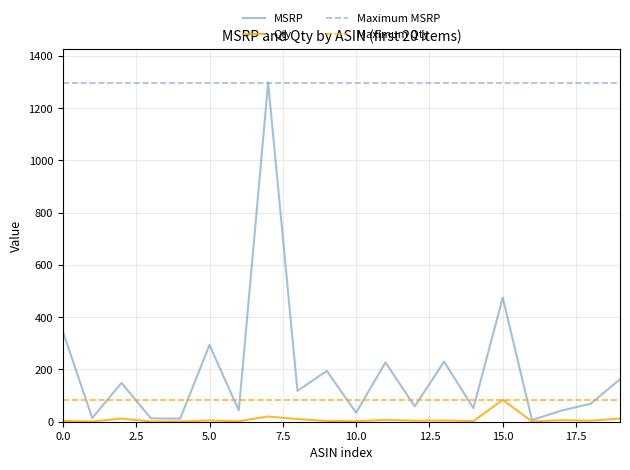

What is the maximum value shown in the chart?

1297.5